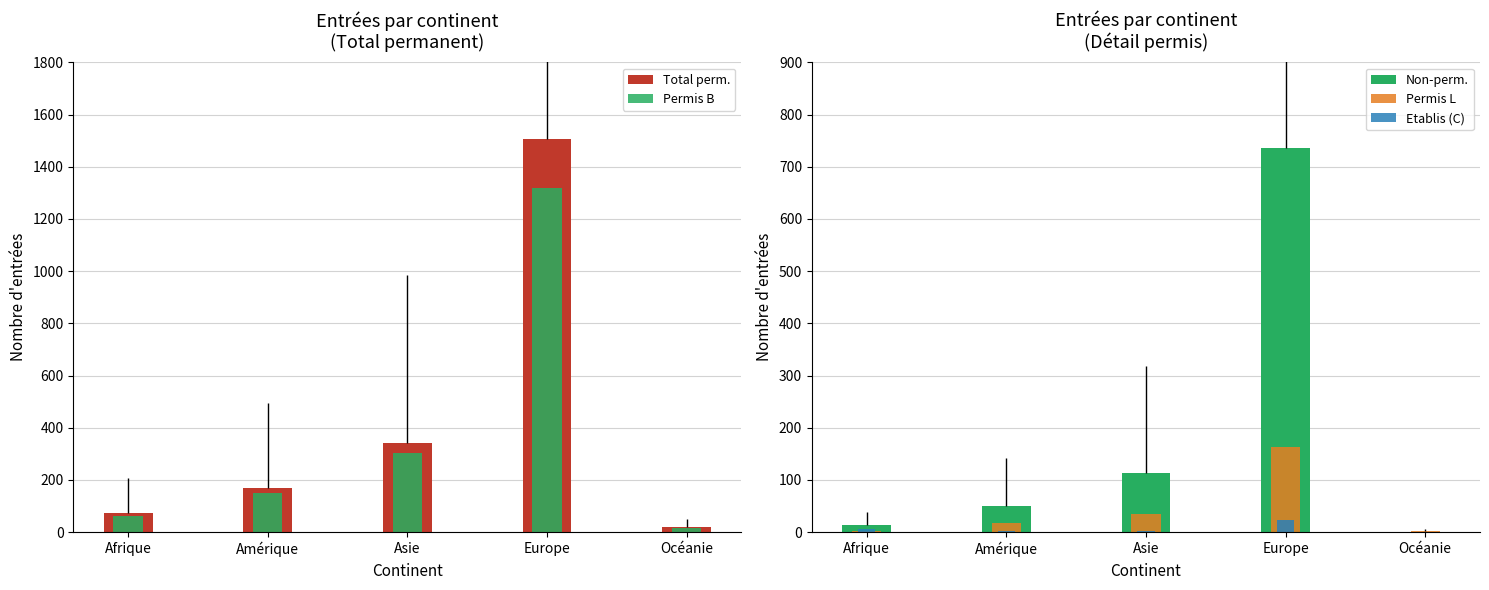

Reading left to right, list all the values displayed in this chart.

Total perm.: 72	171	340	1505	18
Permis B: 63	151	302	1318	16
Non-perm.: 14	51	114	736	0
Permis L: 3	18	35	163	2
Etablis (C): 6	2	3	24	0